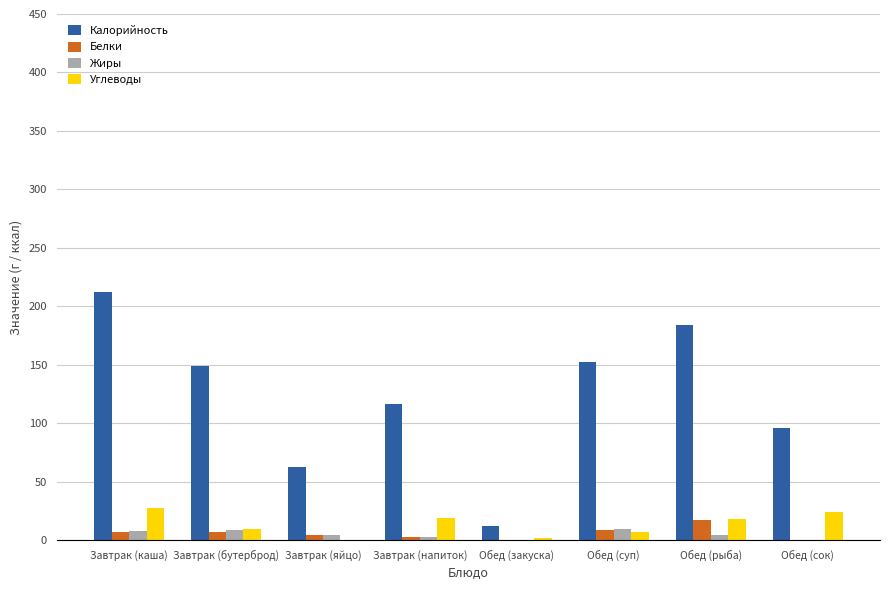

What is the maximum value for Жиры?

9.6